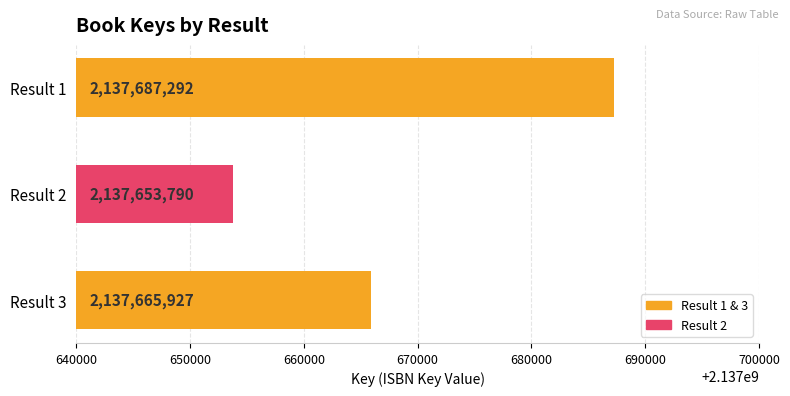

Reading bottom to top, list all the values displayed in this chart.

2137665927	2137653790	2137687292